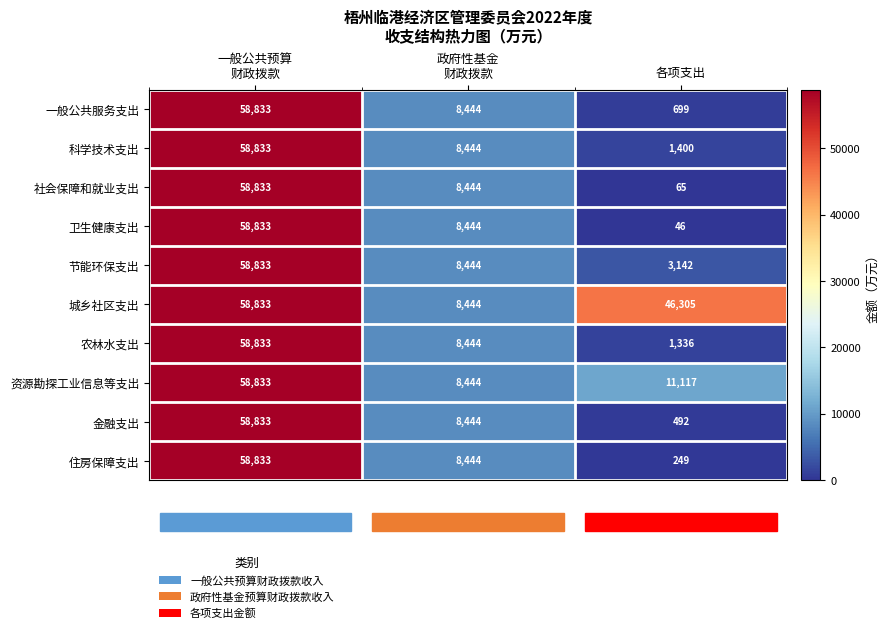

What is the average value of the 农林水支出 series?

22871